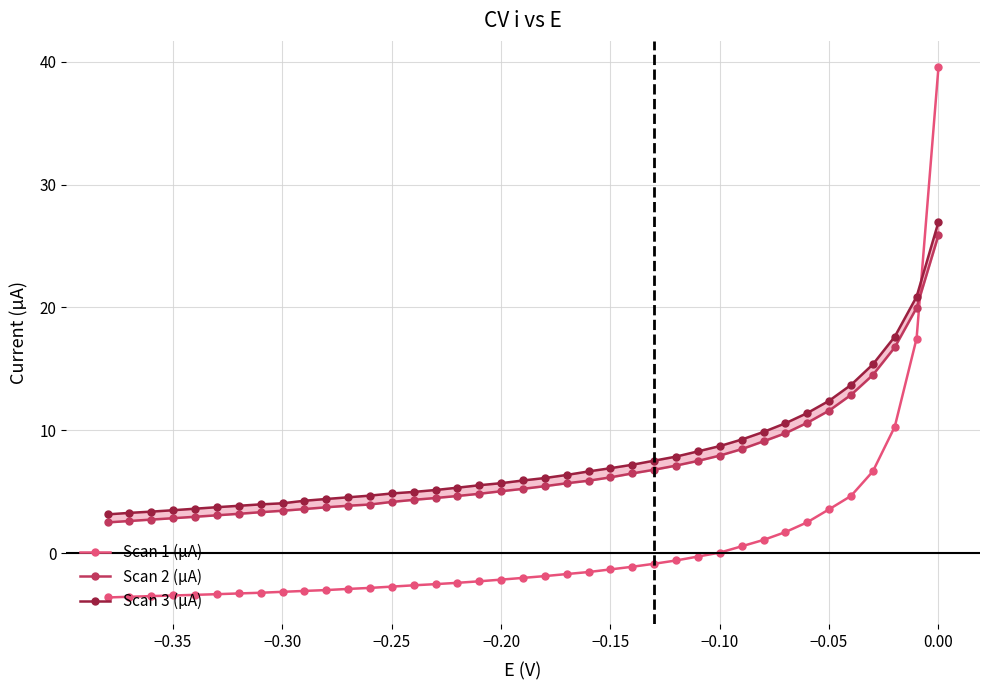

True or false: Scan 2 (µA) and Scan 3 (µA) cross at least once.

False